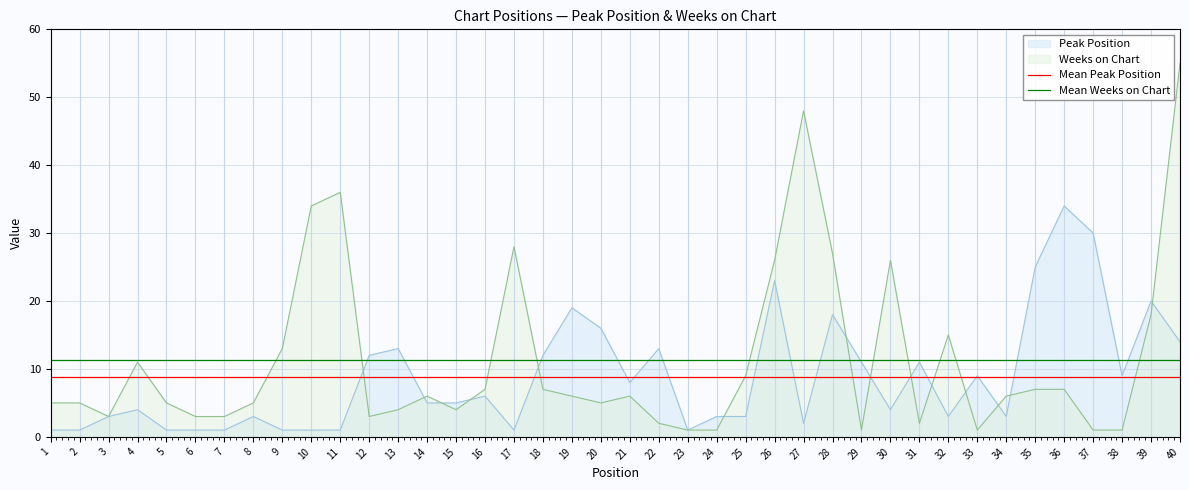

Which category has the highest value in the Peak Position series?

36